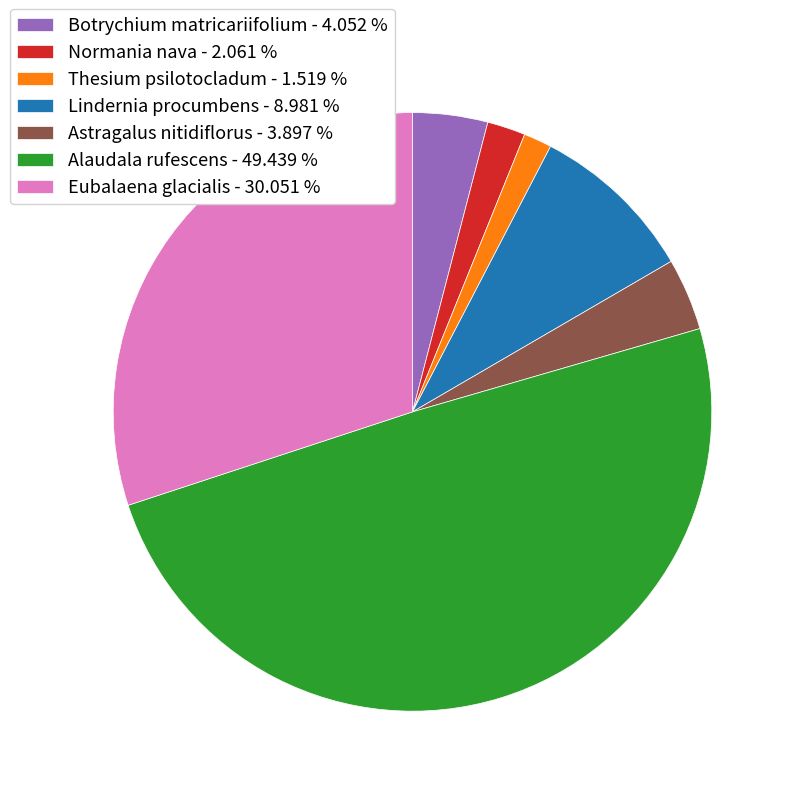

True or false: Botrychium matricariifolium accounts for 4% of the total.

True